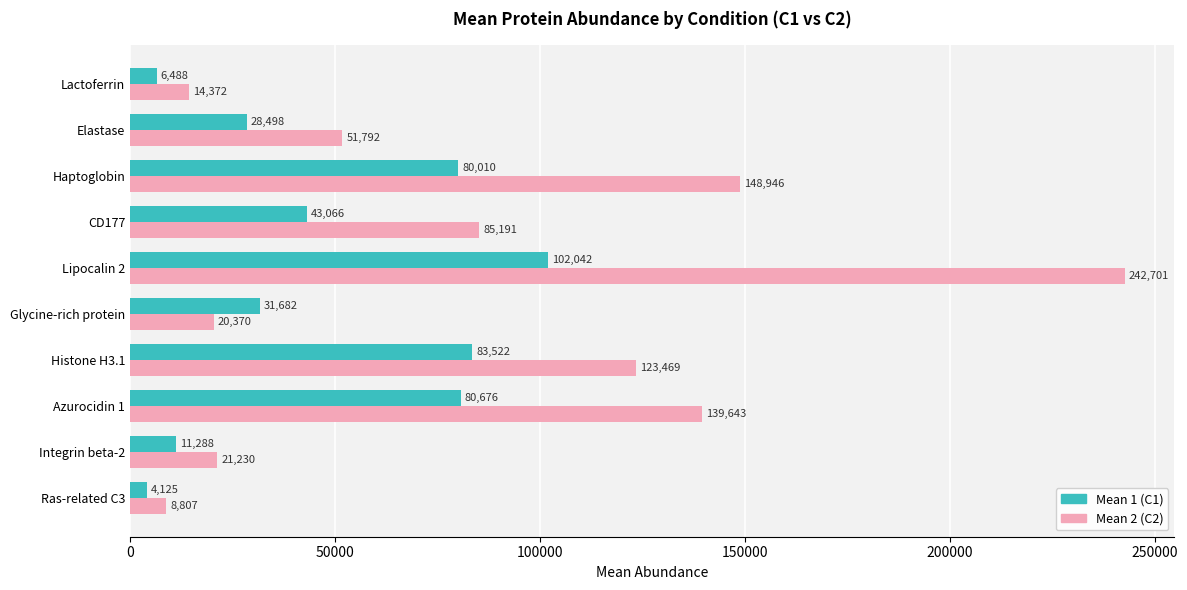

What is the minimum value shown in the chart?

4124.7